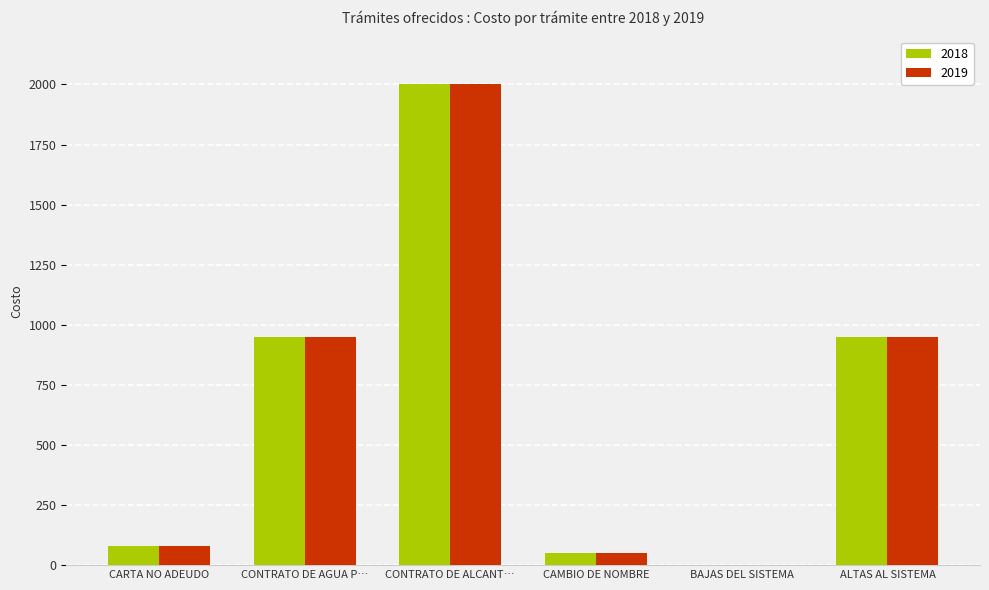

At which category is the sum across all series the highest?

CONTRATO DE ALCANT…